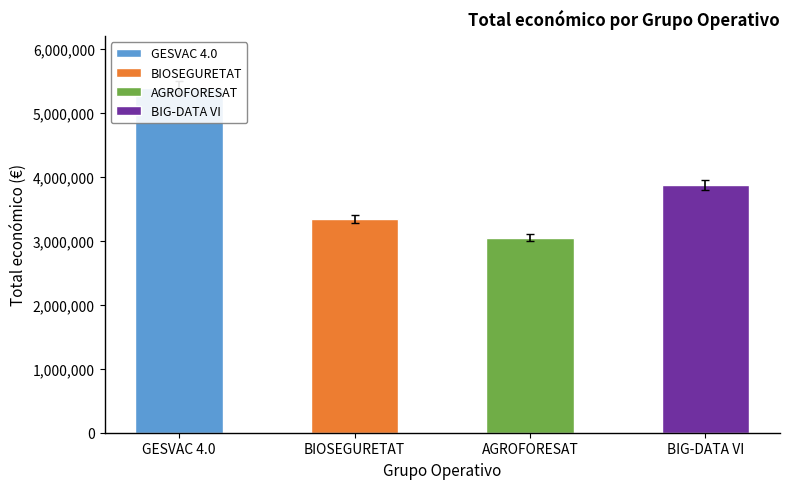

Are the bars horizontal?

No